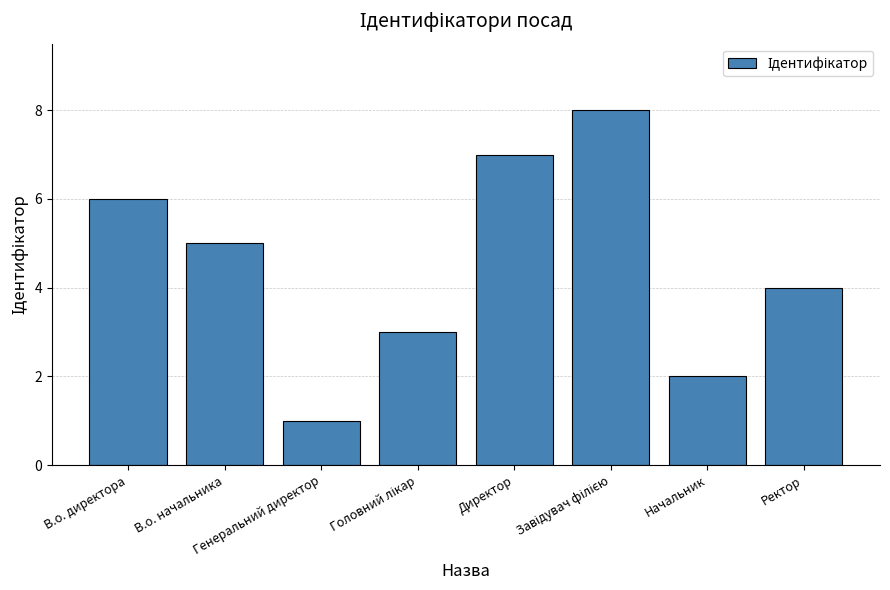

What is the difference between the maximum and minimum values?

7